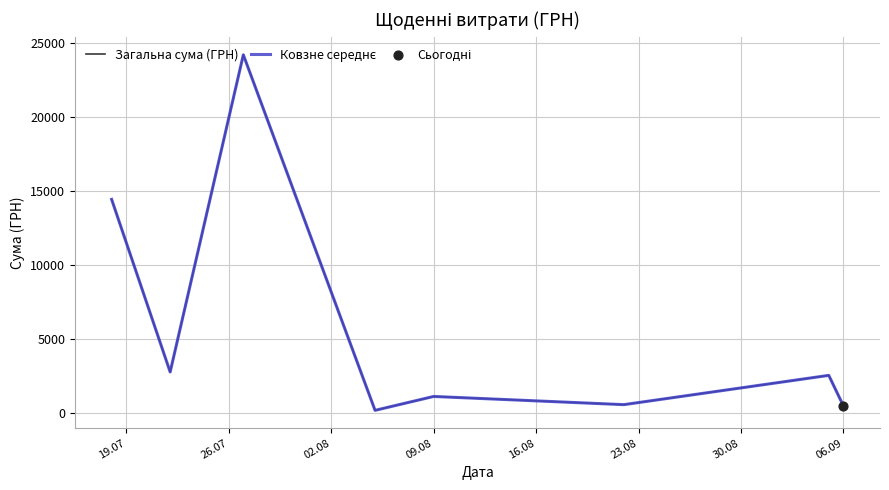

Is this an area chart (filled region under the line)?

No